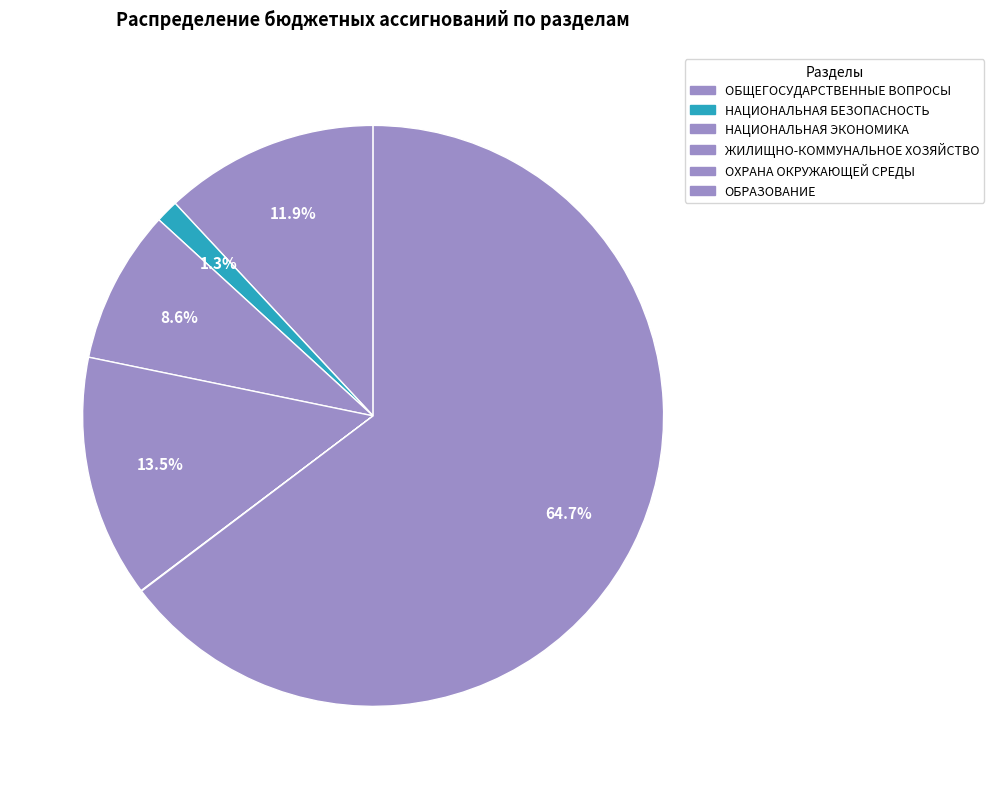

What is the largest slice in the pie chart?

ОБРАЗОВАНИЕ